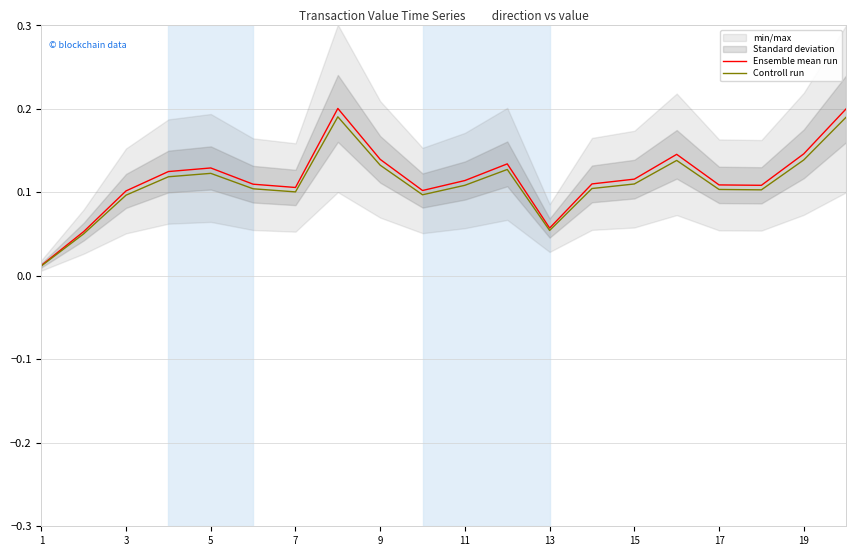

The value of Ensemble mean run at 17 is 0.2. True or false?

False